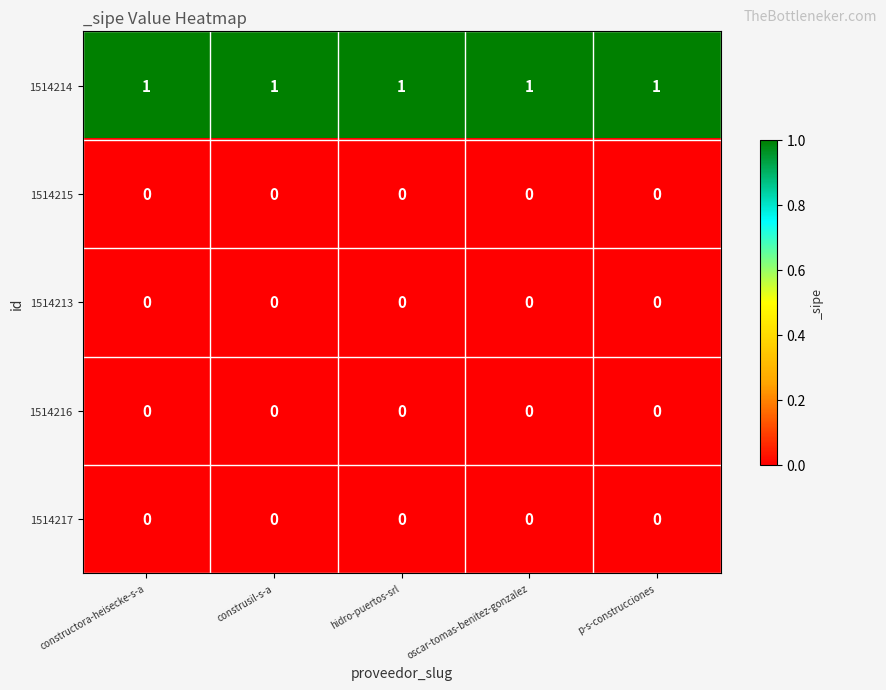

Which series has the largest total across all categories?

1514214